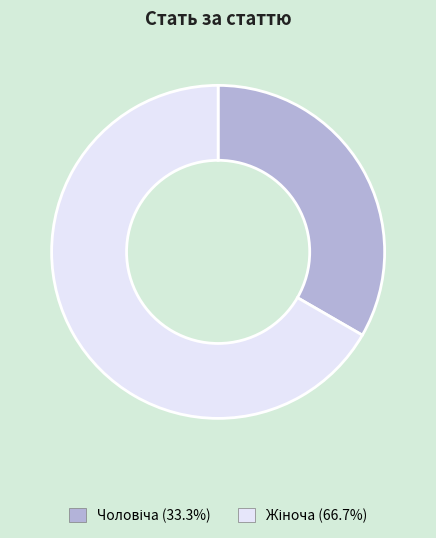

Is there a majority slice in this chart?

Yes